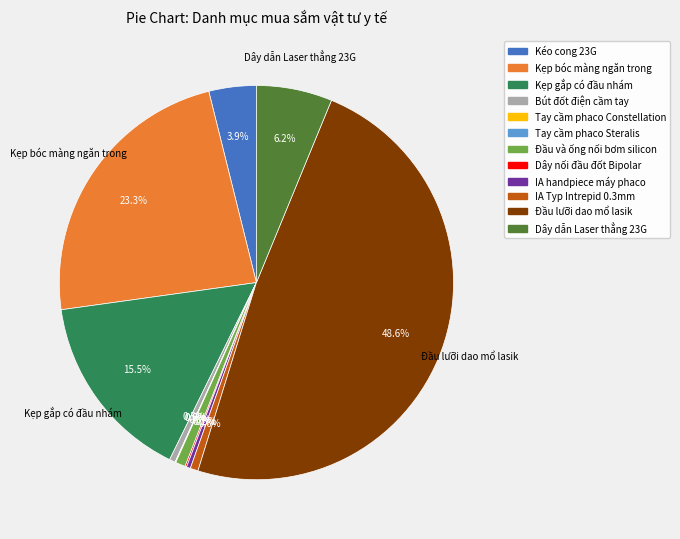

Is there a majority slice in this chart?

No